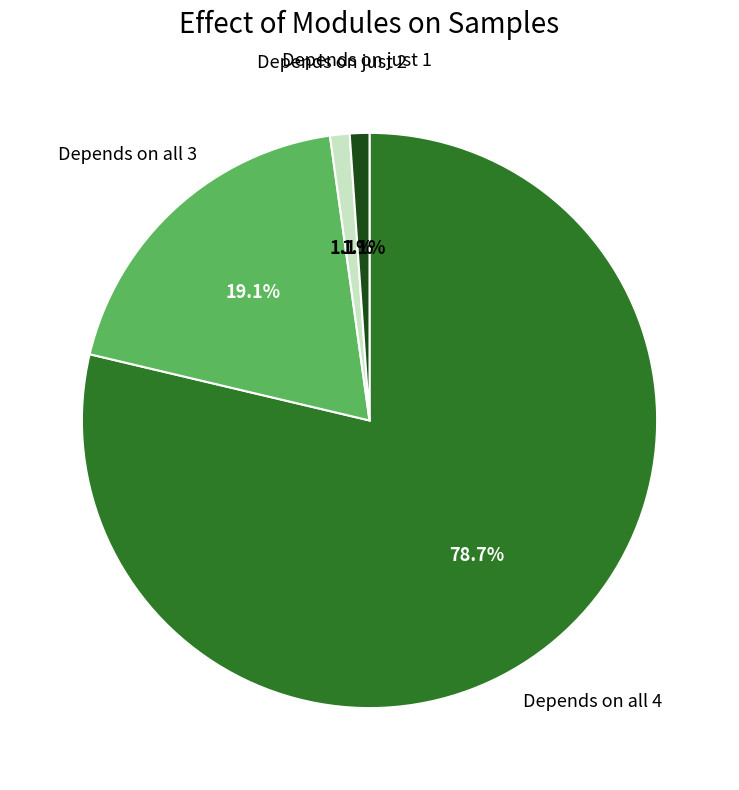

Does any single category account for the majority?

Yes